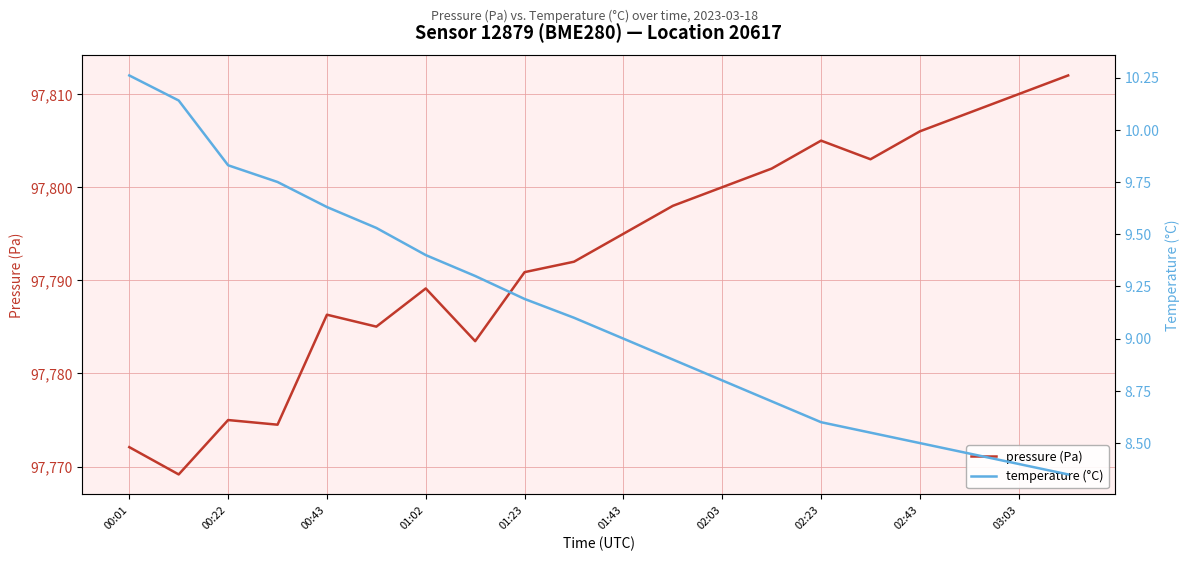

True or false: pressure (Pa) has a value of 138026.9 at 02:43.

False